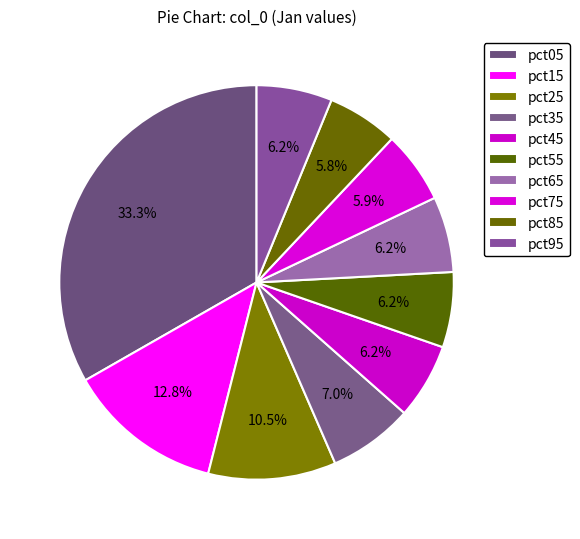

How many segments does this pie chart have?

10